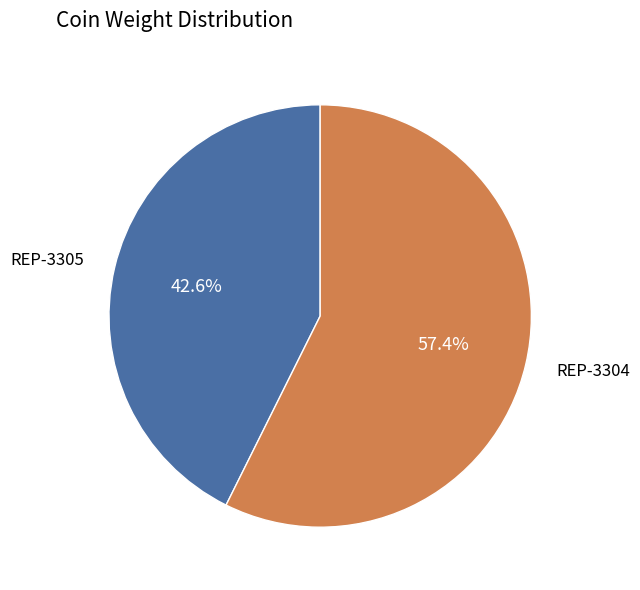

The REP-3305 slice represents 54% of the pie. True or false?

False